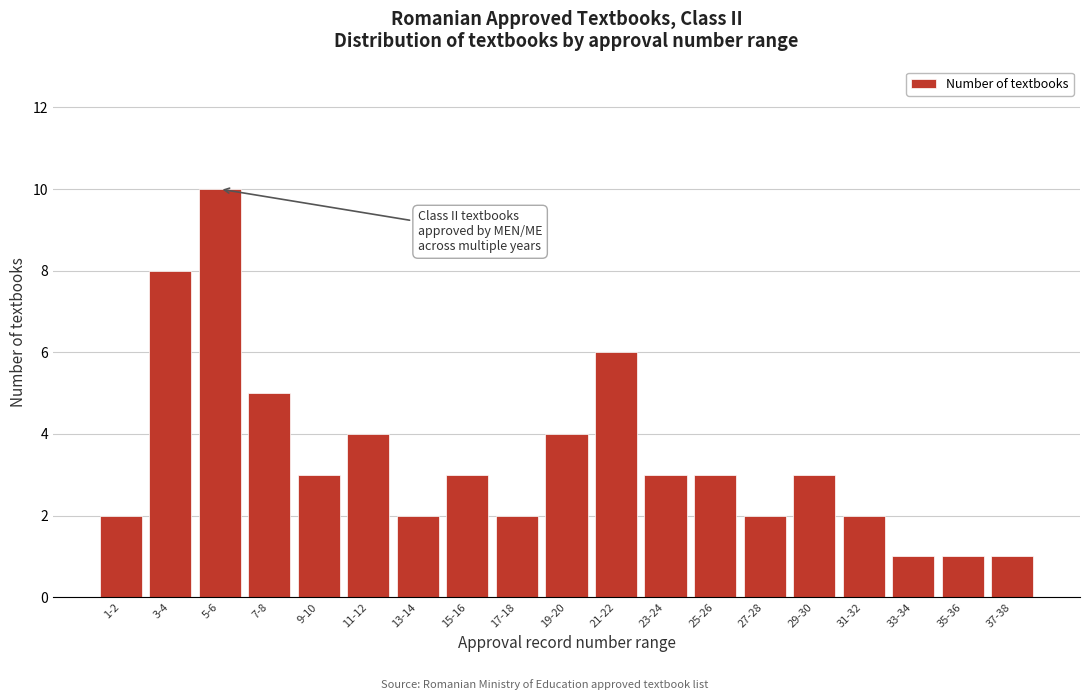

Reading left to right, transcribe all the data shown in this chart.

2	8	10	5	3	4	2	3	2	4	6	3	3	2	3	2	1	1	1